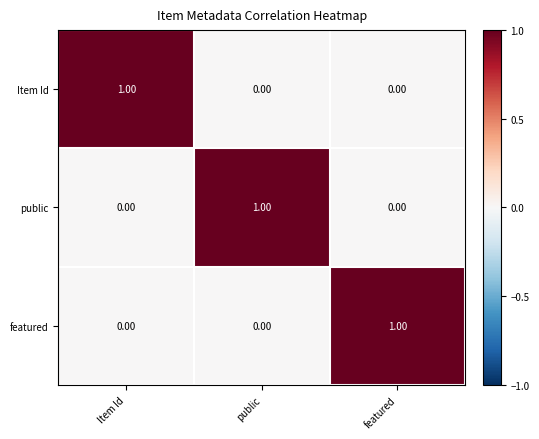

What is the spread (max minus min) of values at public?

1